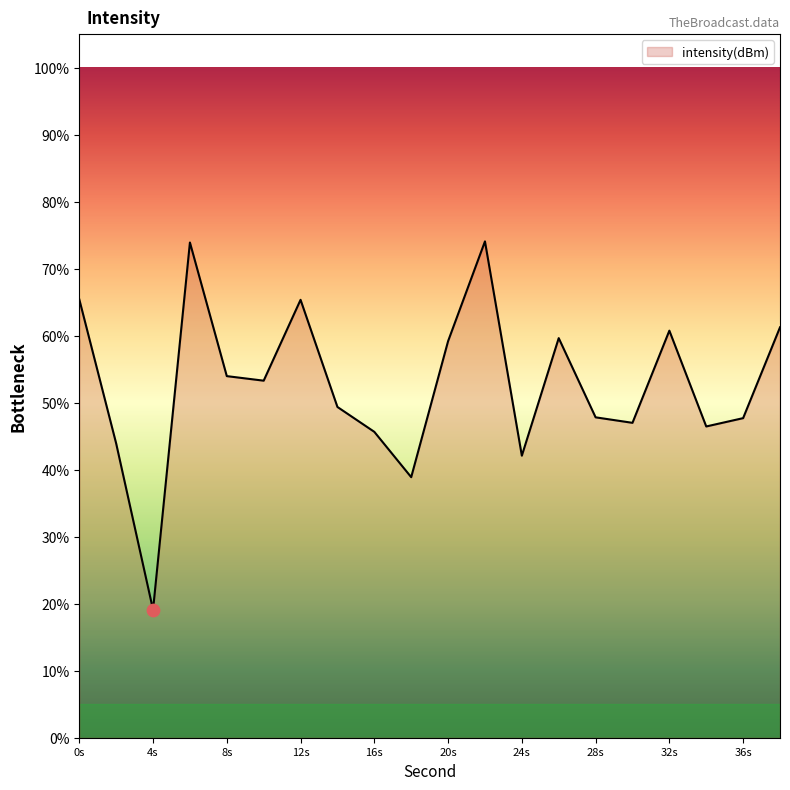

What is the greatest value displayed?

74.1